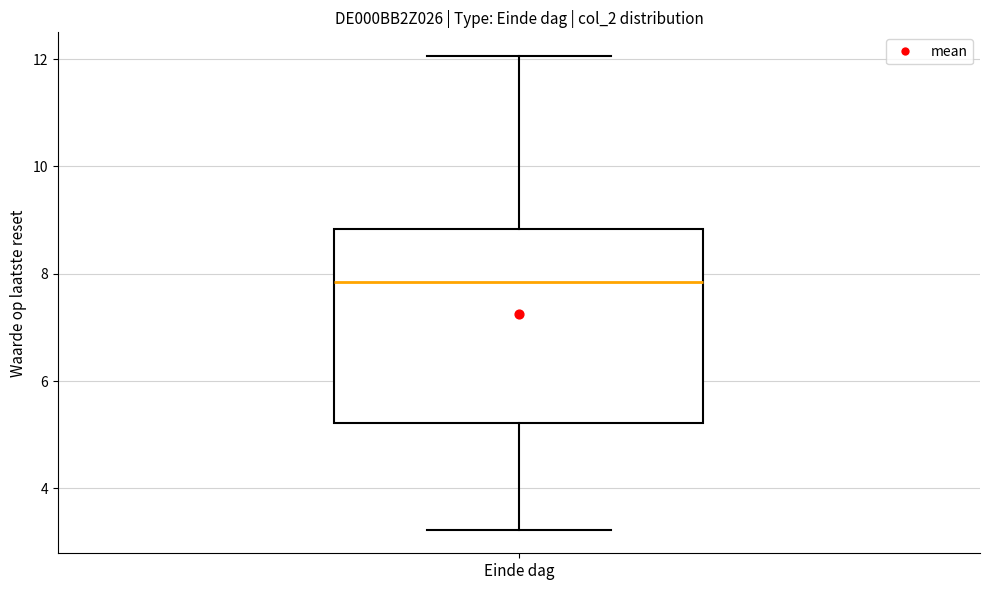

Transcribe this box plot: give where the median line is, the range the box spans, and where the two whiskers end, as read against the y-axis. The values are not printed on the chart, so give them approximately, as read against the axis.

median 7.8, box 5.2 to 8.8, whiskers 3.2 to 12.0